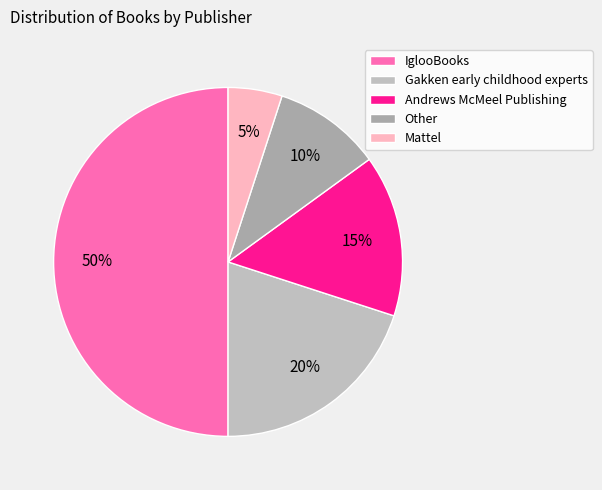

Is it true that Other is 23% of the pie?

False